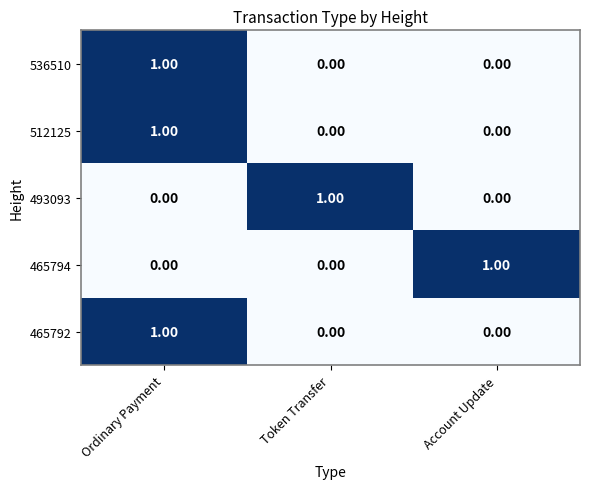

At how many categories does at least one series exceed 0?

3